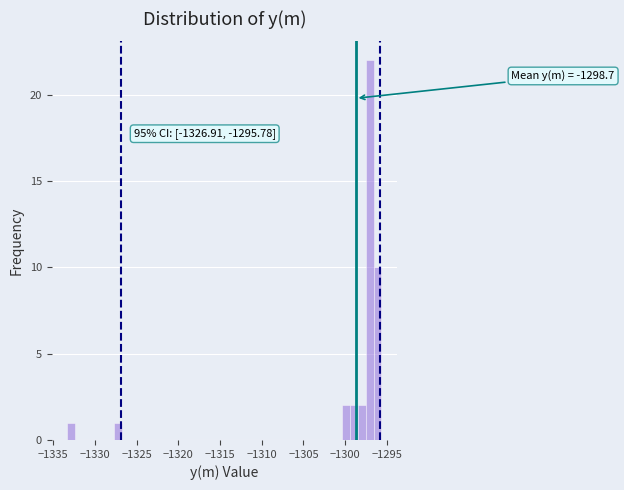

Around what value on the x-axis is the tallest bar? Give the approximate position of its centre, as read against the axis.

-1297.0